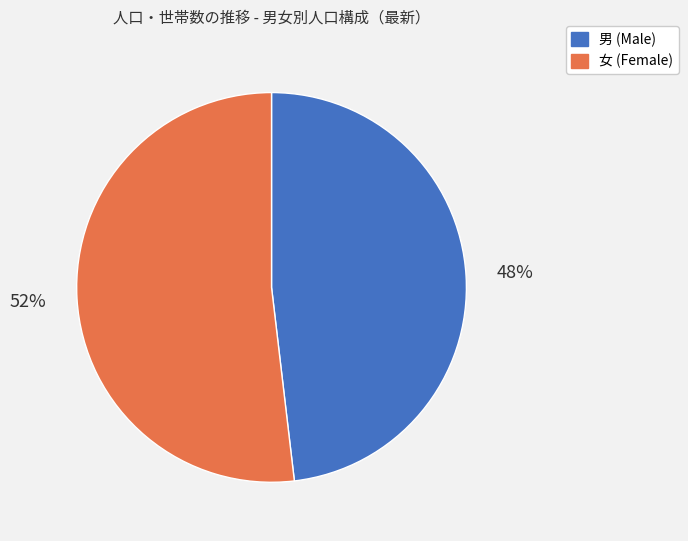

Is there any slice that represents more than half of the pie?

Yes